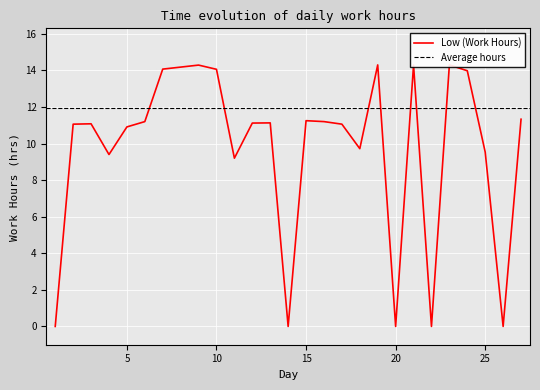

At which label does the data first exceed 11?

2